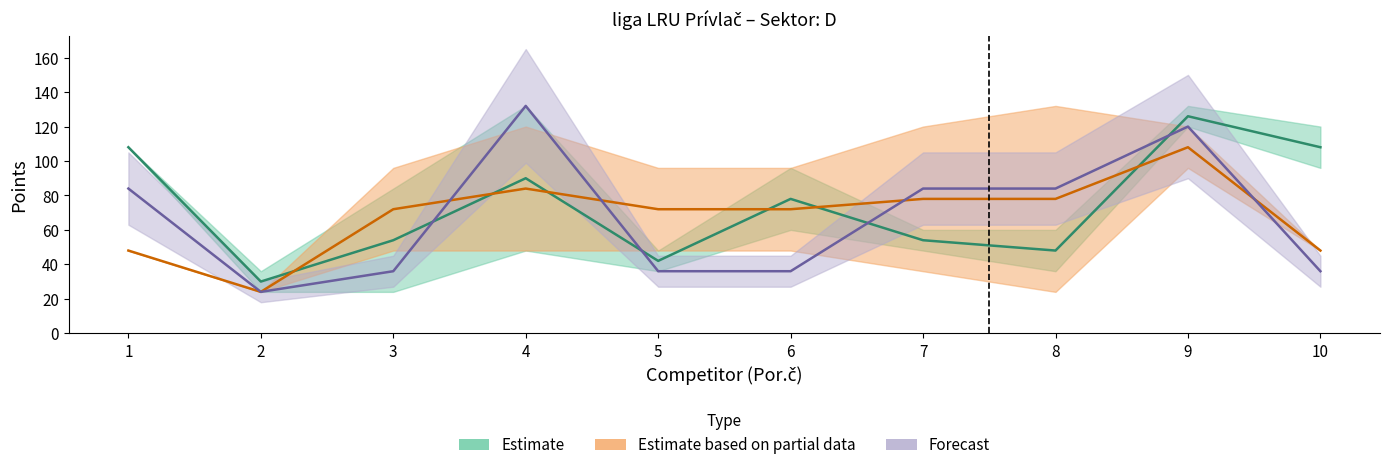

At which label does Part 5 Points reach its peak?

4